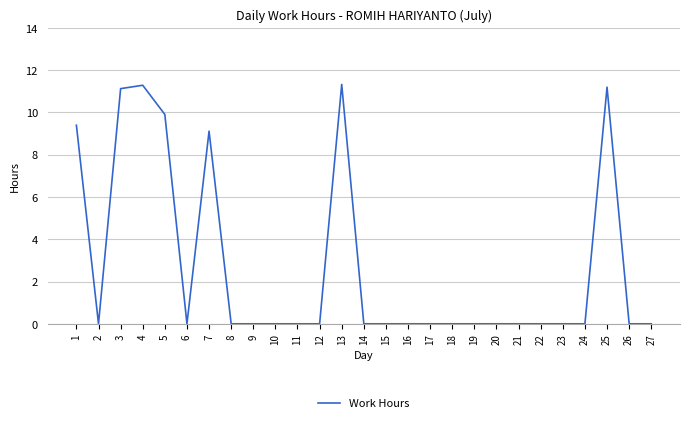

What is the average value?

2.7